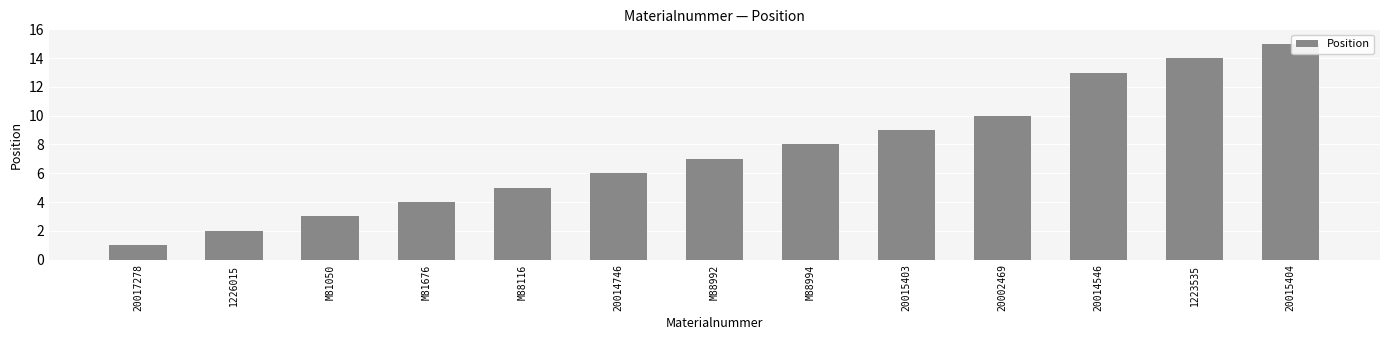

What is the maximum value shown in the chart?

15